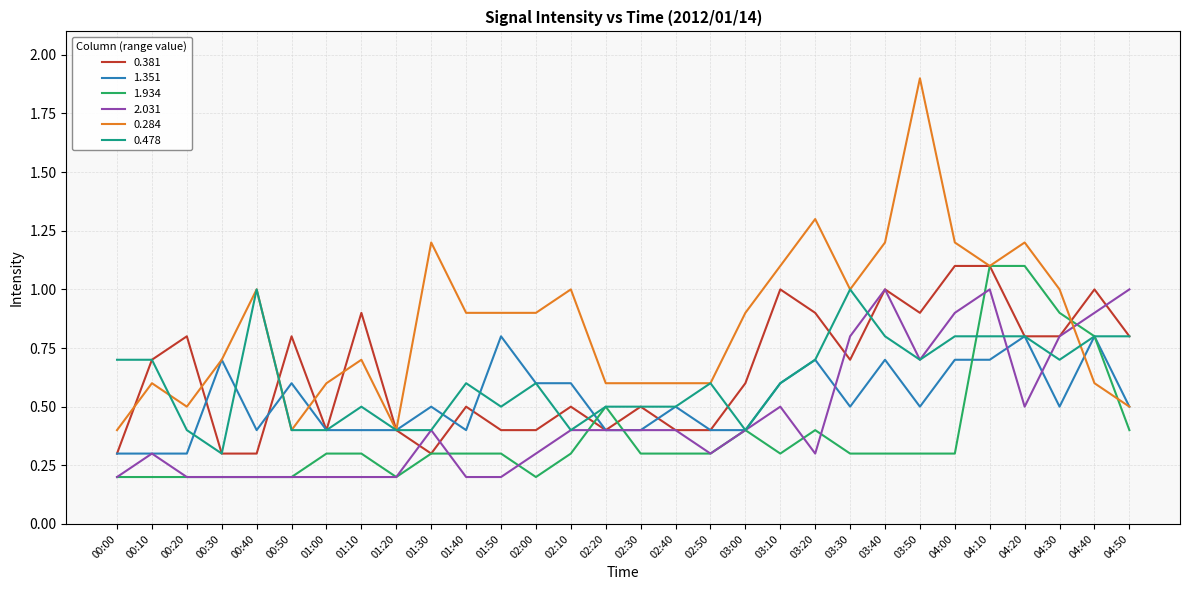

Is the value of 2.031 at 03:50 greater than the value of 1.351 at 01:20?

Yes